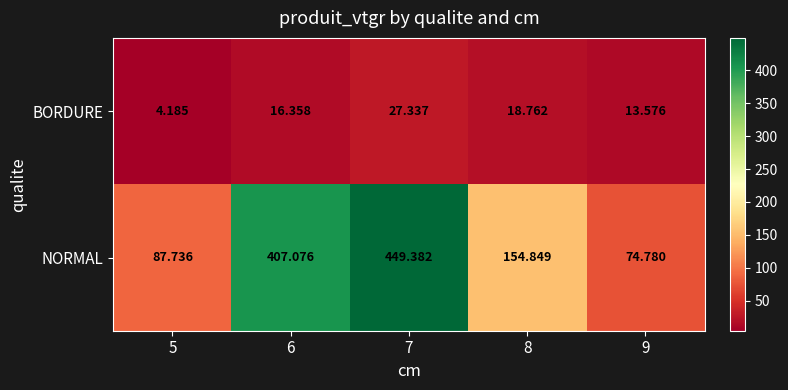

List the series in order of their peak value, lowest first.

BORDURE, NORMAL